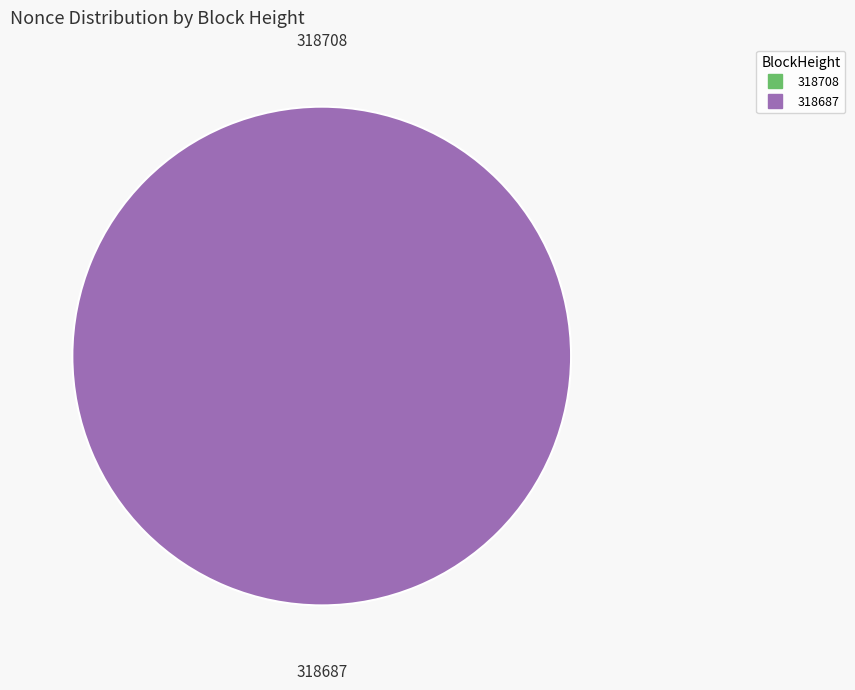

Which category has the smallest portion of the pie?

318708